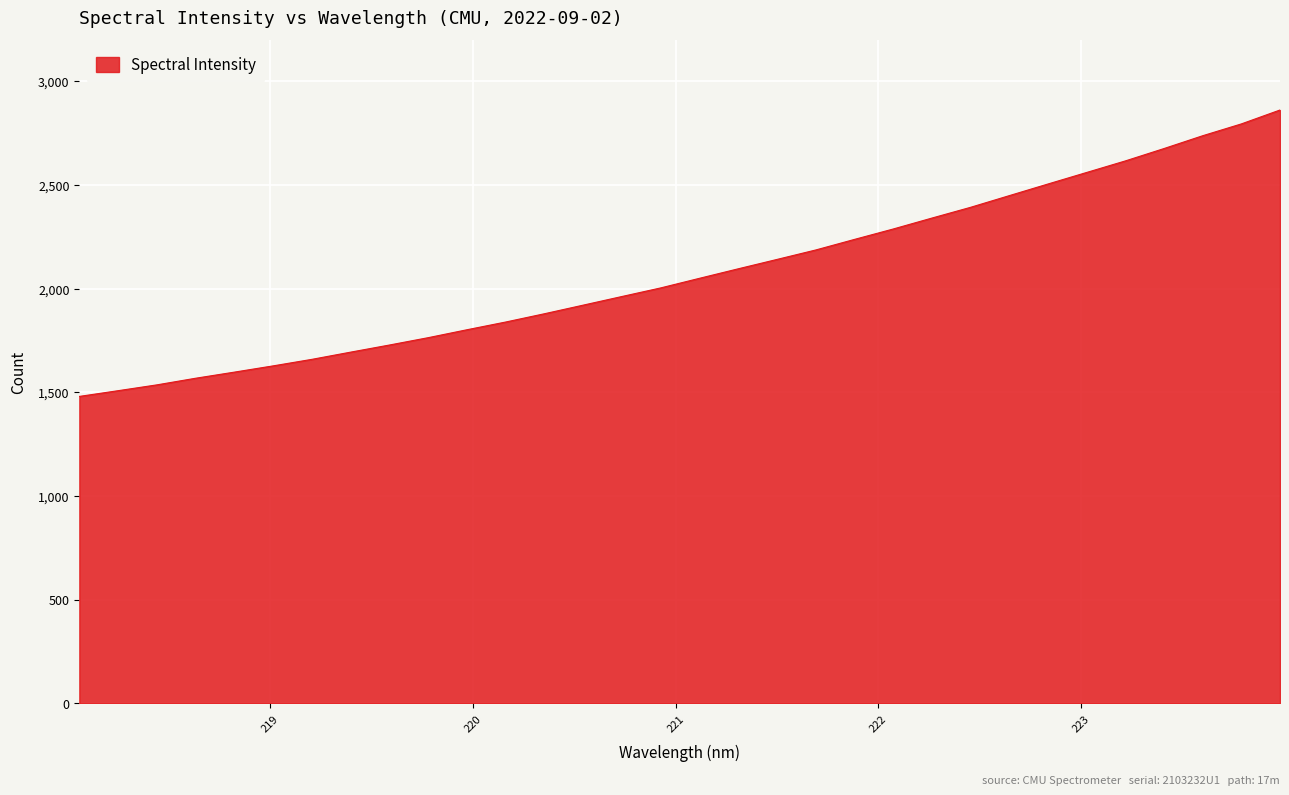

What is the minimum value shown in the chart?

1480.7